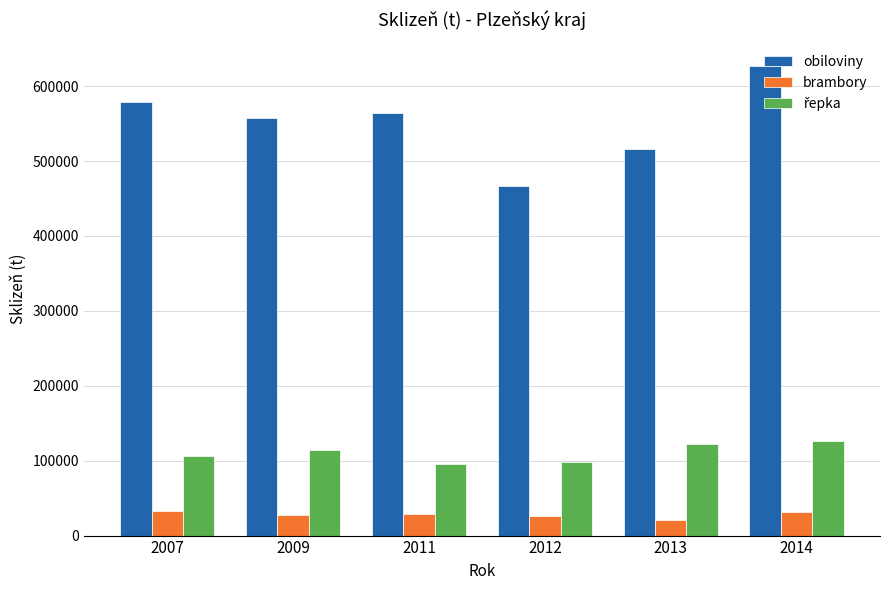

The obiloviny series shows 516219.0 at 2013. True or false?

True